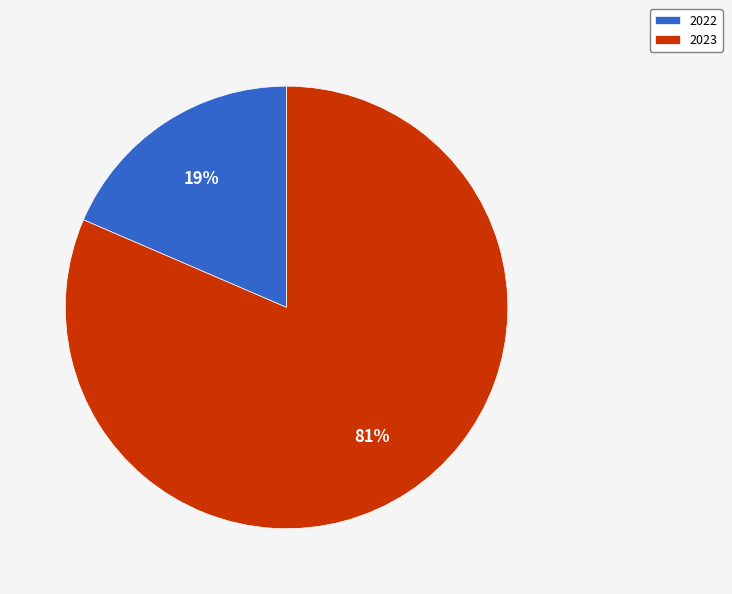

Which slice is the largest?

2023